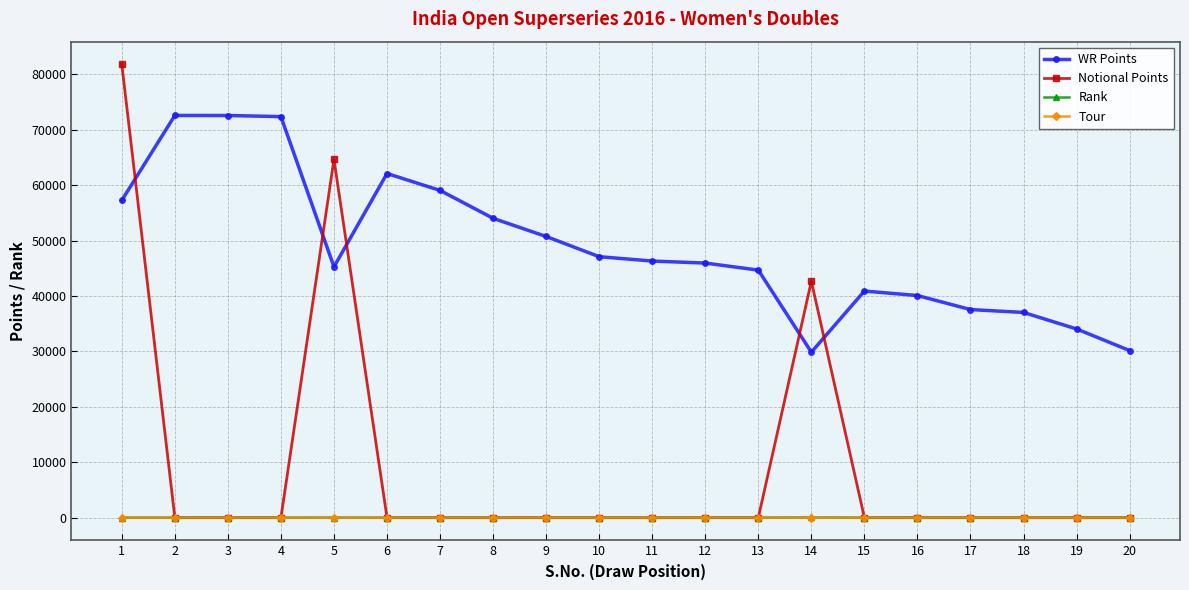

Is it true that Notional Points equals 81814 at 1?

True